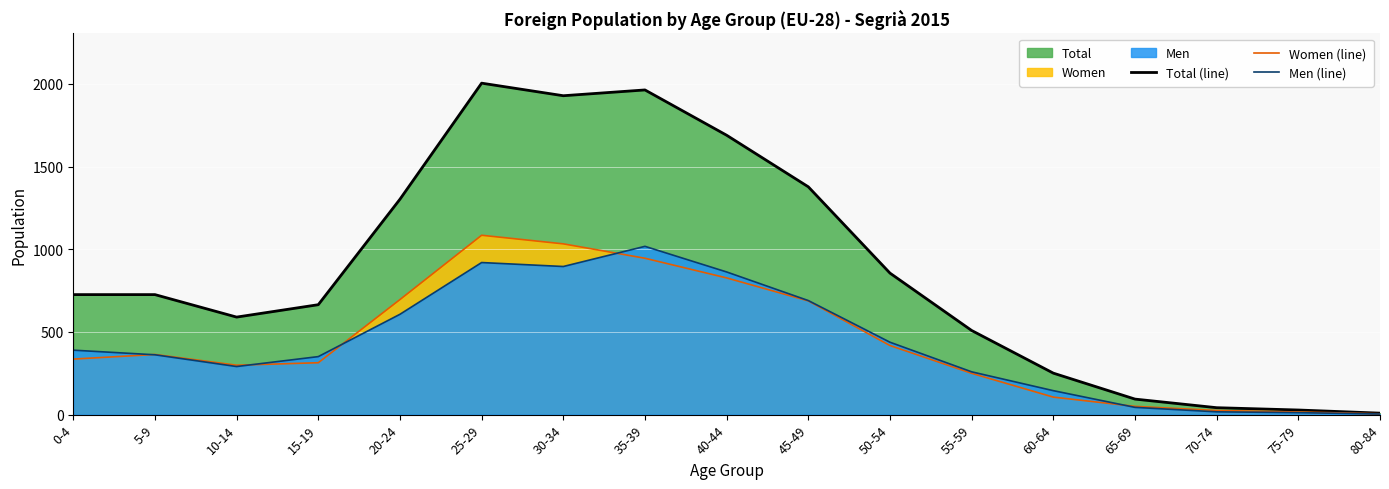

Between which two adjacent categories do Men (line) and Women (line) first intersect?

0-4 and 5-9